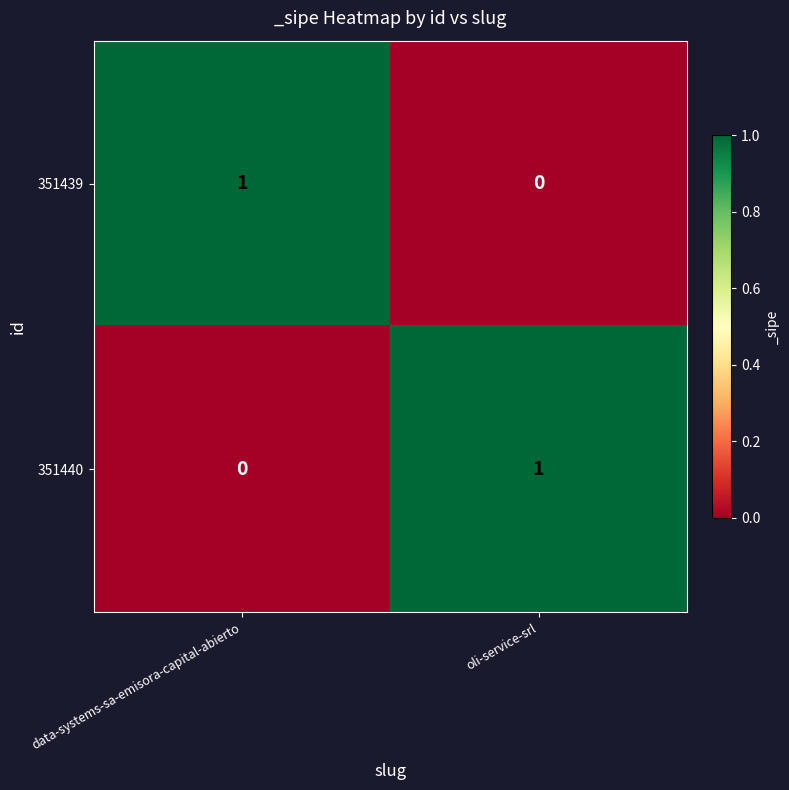

At which label does 351439 reach its minimum?

oli-service-srl